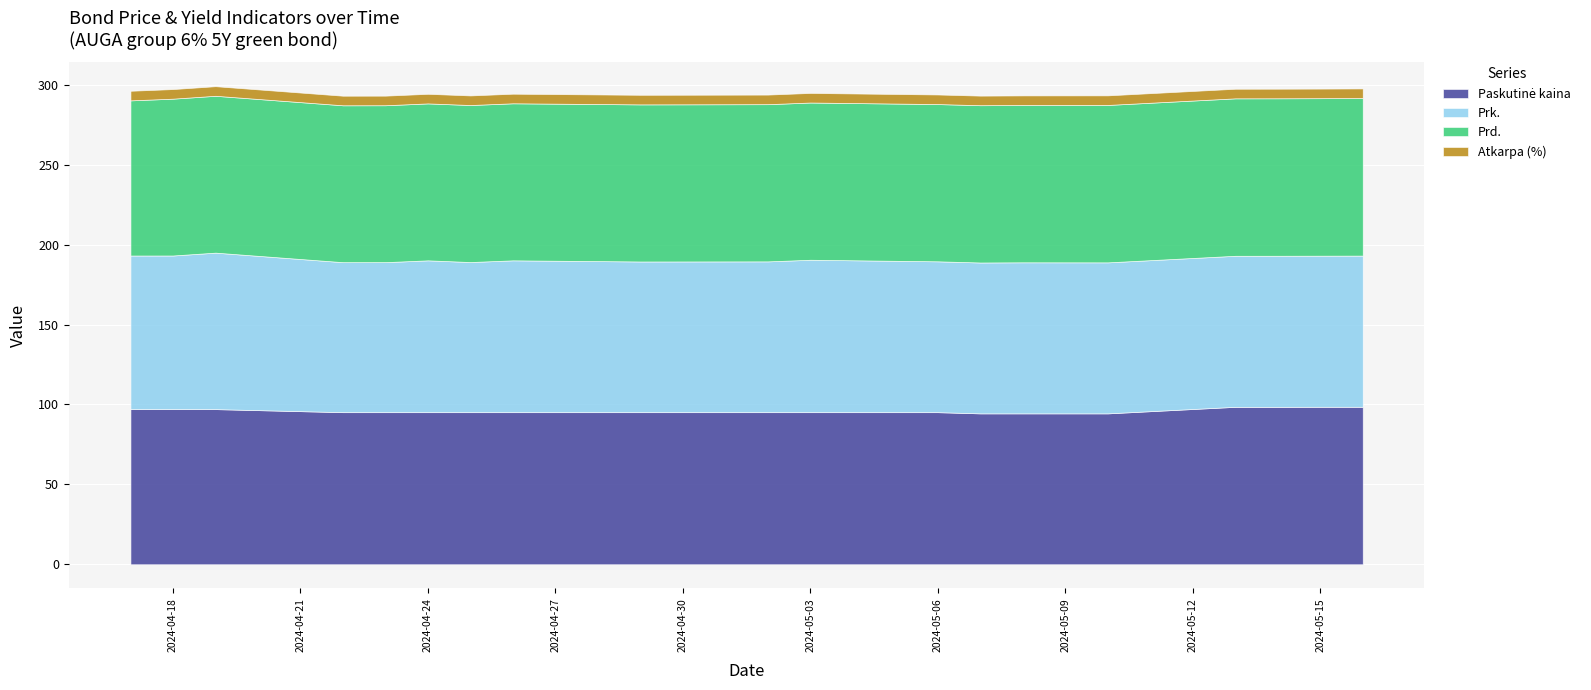

True or false: Atkarpa (%) and Prk. cross at least once.

False